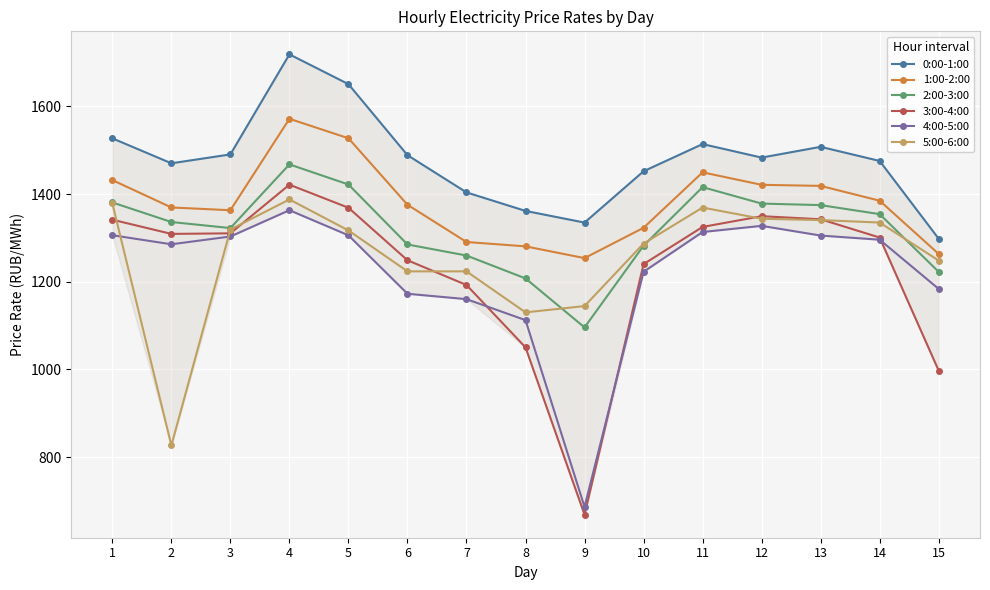

Between 13 and 14, which series saw the biggest shift?

3:00-4:00